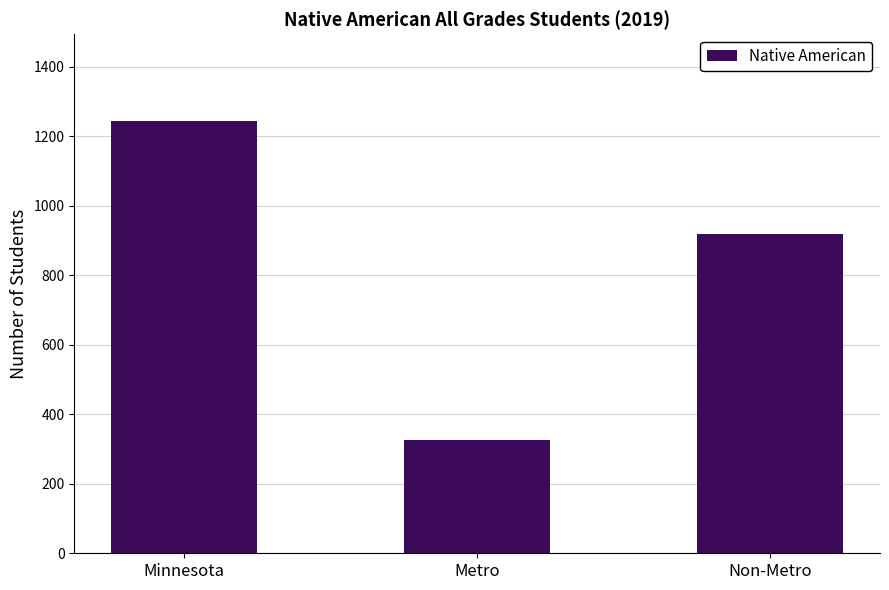

Approximately how many times larger is the value at Metro compared to Non-Metro?

0.4